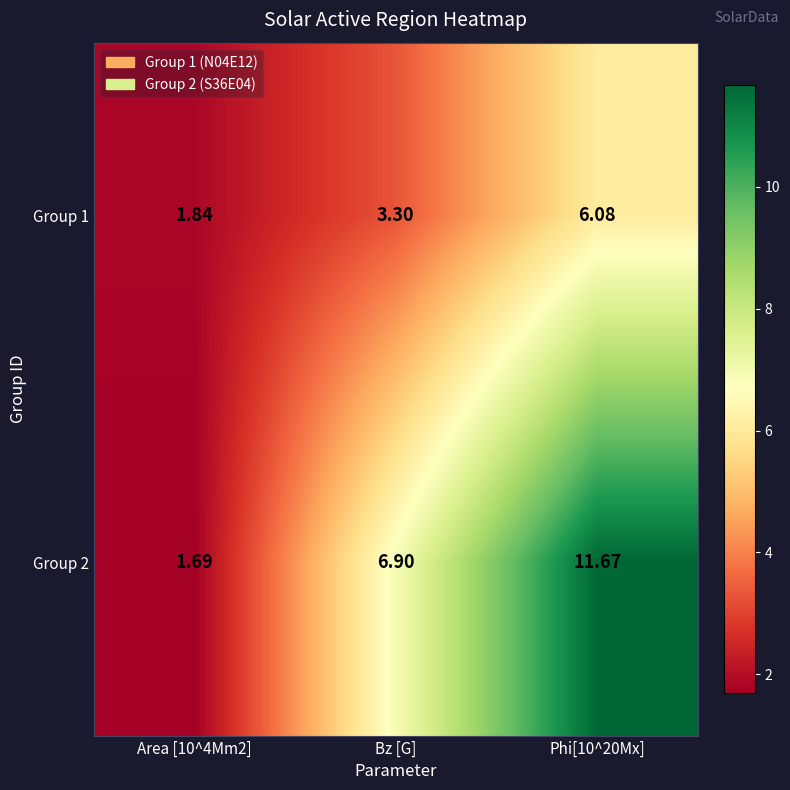

Where is Group 1 nearest to the value 3?

Bz [G]